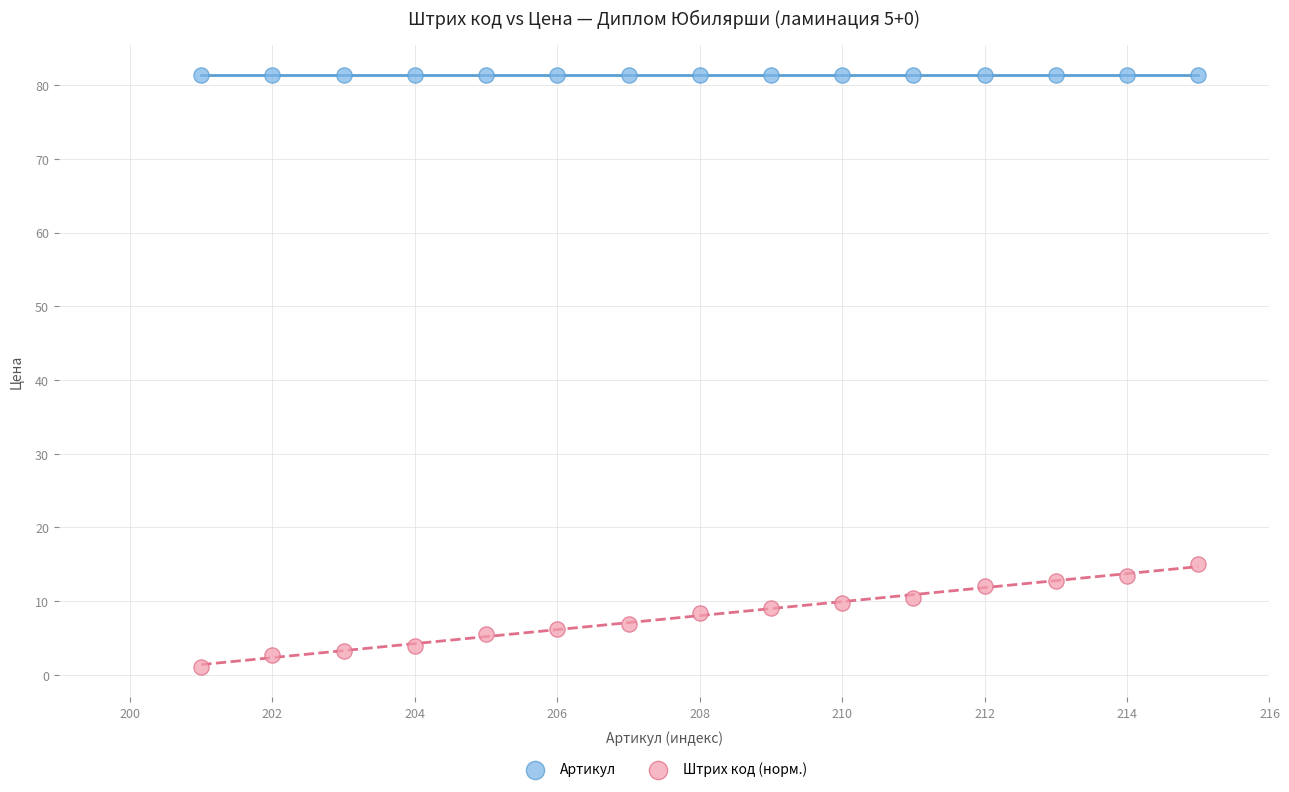

Across all series, what Y value is closest to 41?

15.0